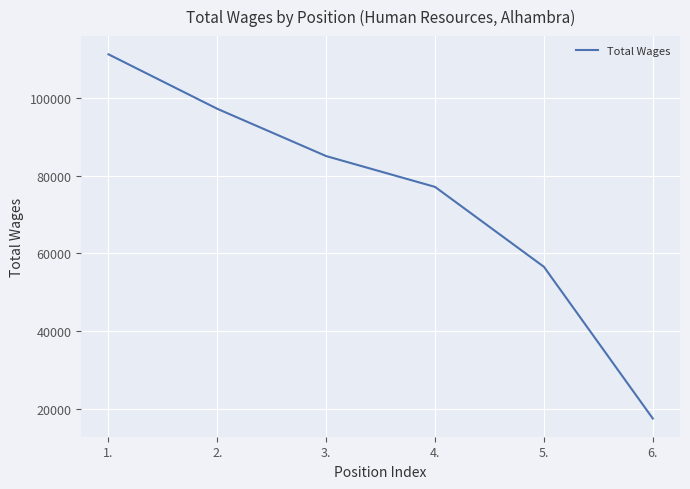

What is the greatest value displayed?

111258